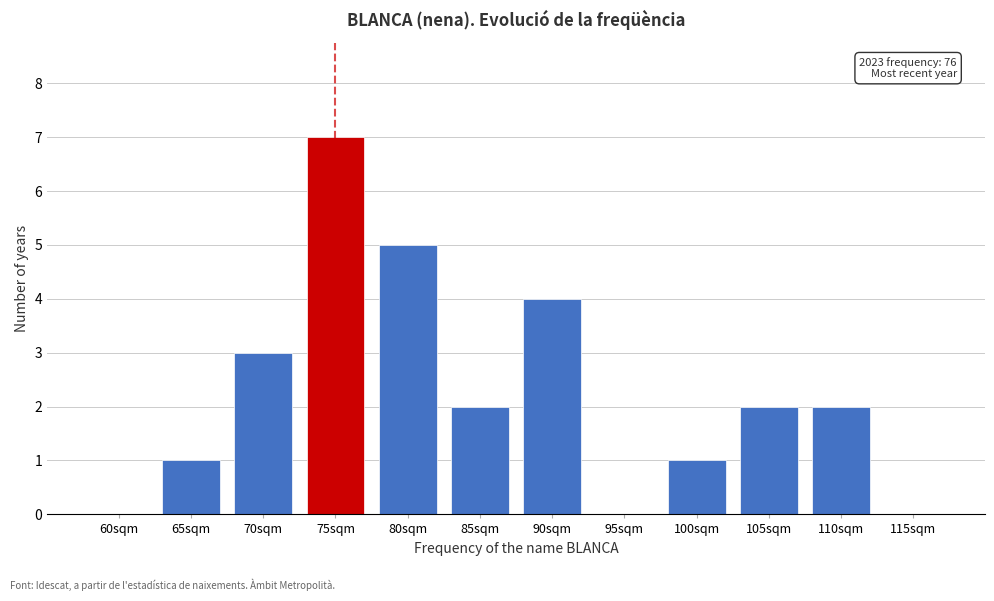

Reading left to right, list all the values displayed in this chart.

60sqm=0	65sqm=1	70sqm=3	75sqm=7	80sqm=5	85sqm=2	90sqm=4	95sqm=0	100sqm=1	105sqm=2	110sqm=2	115sqm=0